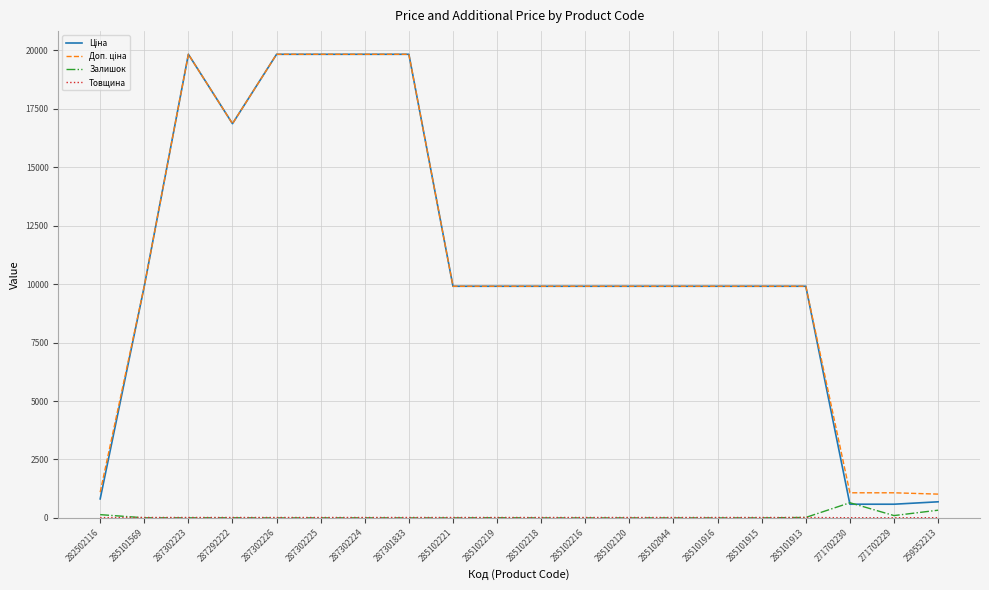

What is the lowest value of the Ціна series?

586.0